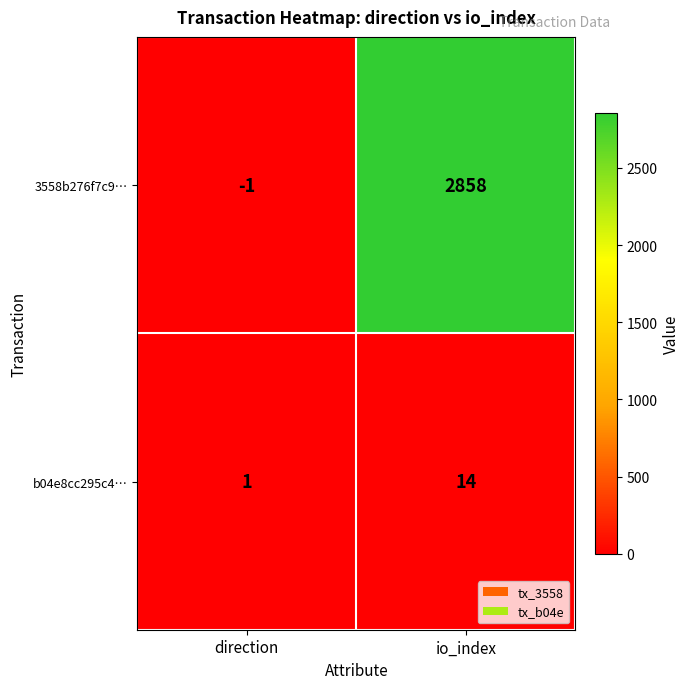

How many positive values does the 3558b276f7c9… series have?

1